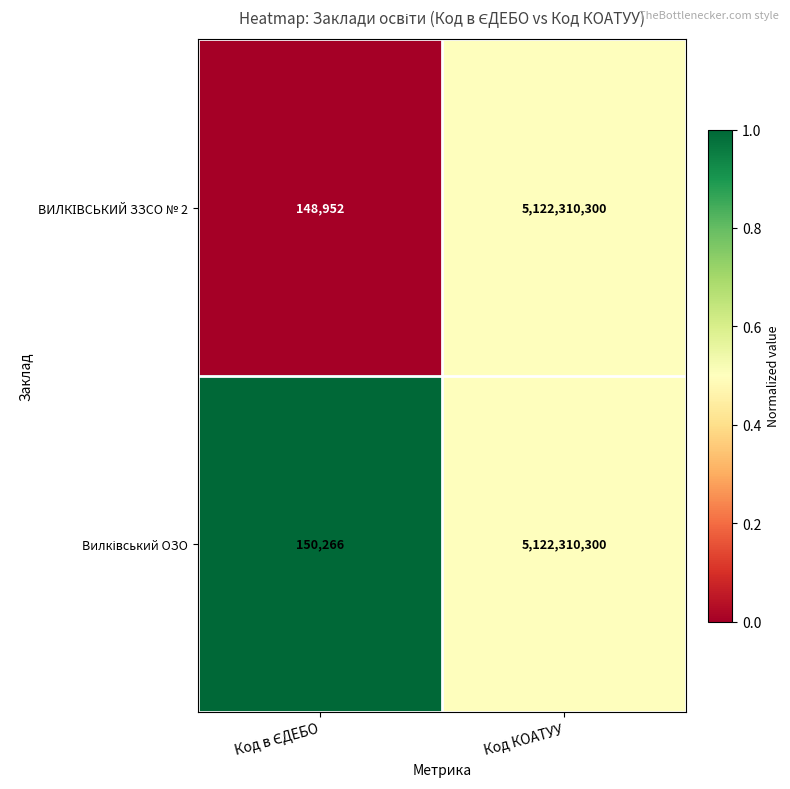

What is the minimum value shown in the chart?

148952